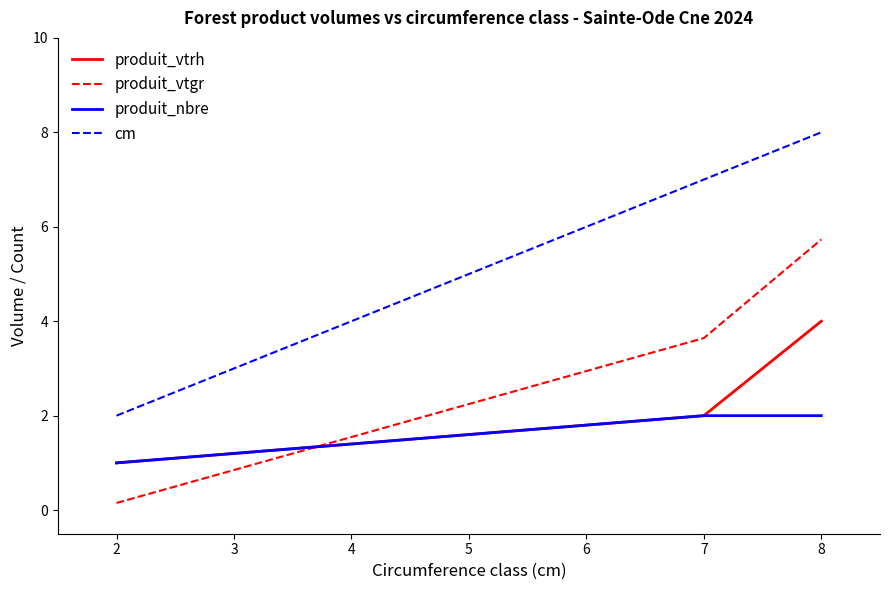

How many lines are shown in the chart?

4